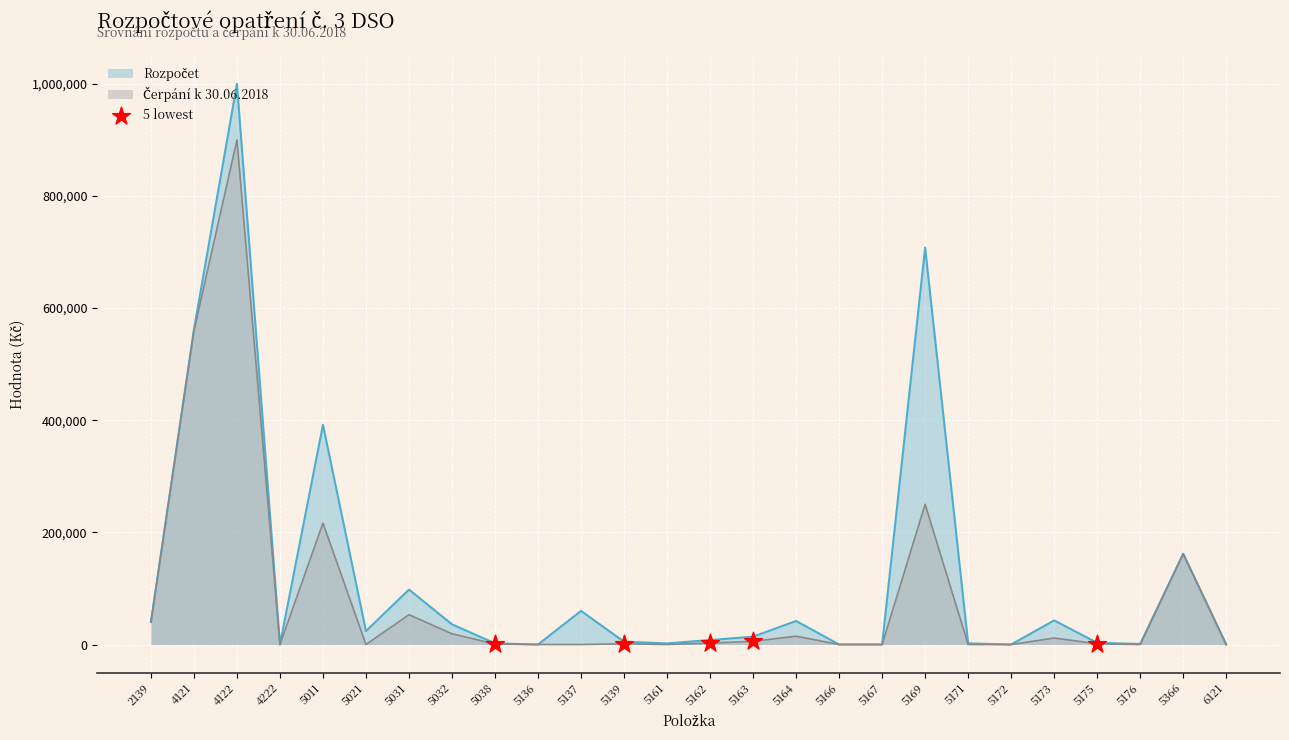

At which category is the sum across all series the highest?

4122